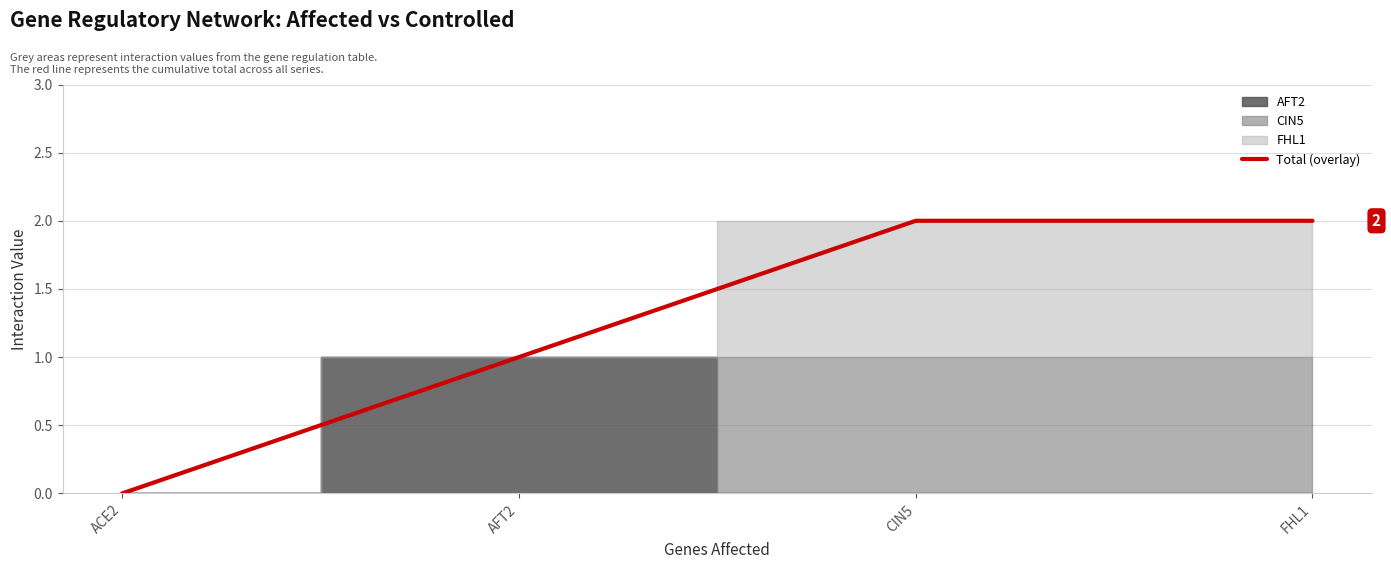

Reading right to left, what are all the values shown in this chart?

FHL1=2	CIN5=2	AFT2=1	ACE2=0